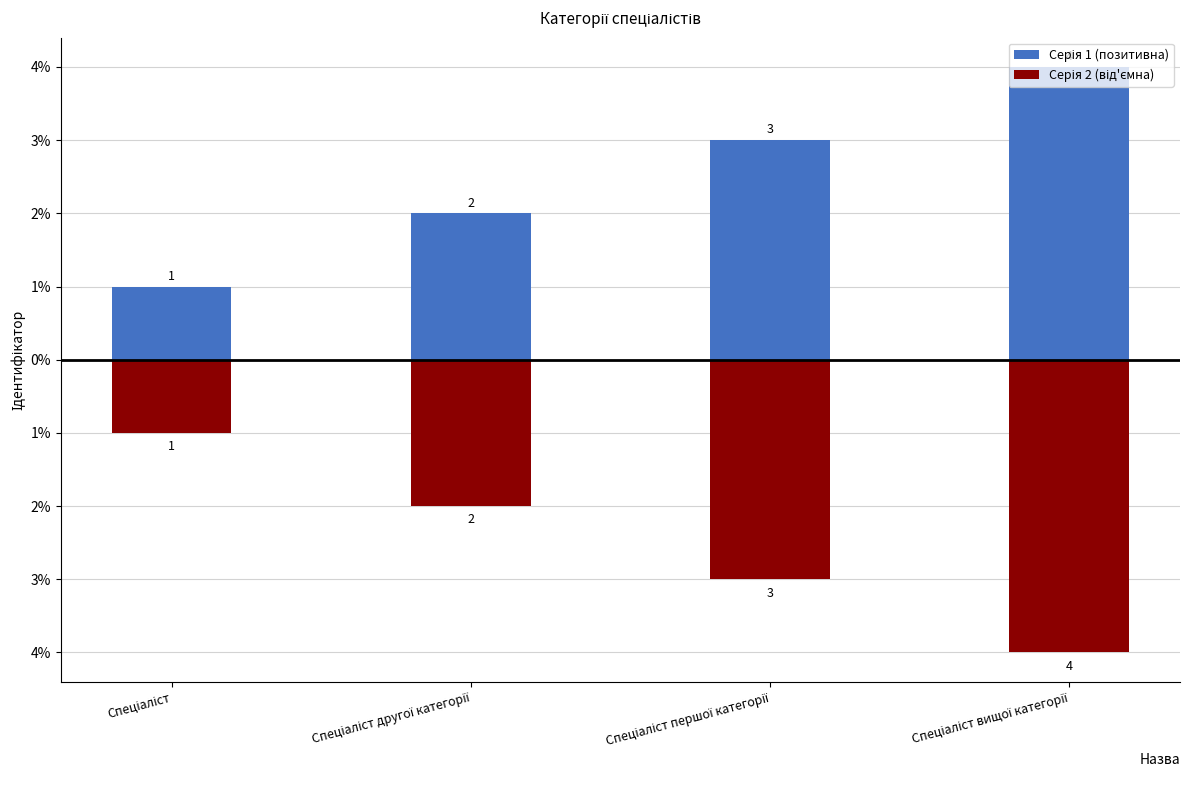

Reading left to right, list all the values displayed in this chart.

Серія 1 (позитивна): Спеціаліст=1	Спеціаліст другої категорії=2	Спеціаліст першої категорії=3	Спеціаліст вищої категорії=4
Серія 2 (від'ємна): Спеціаліст=-1	Спеціаліст другої категорії=-2	Спеціаліст першої категорії=-3	Спеціаліст вищої категорії=-4